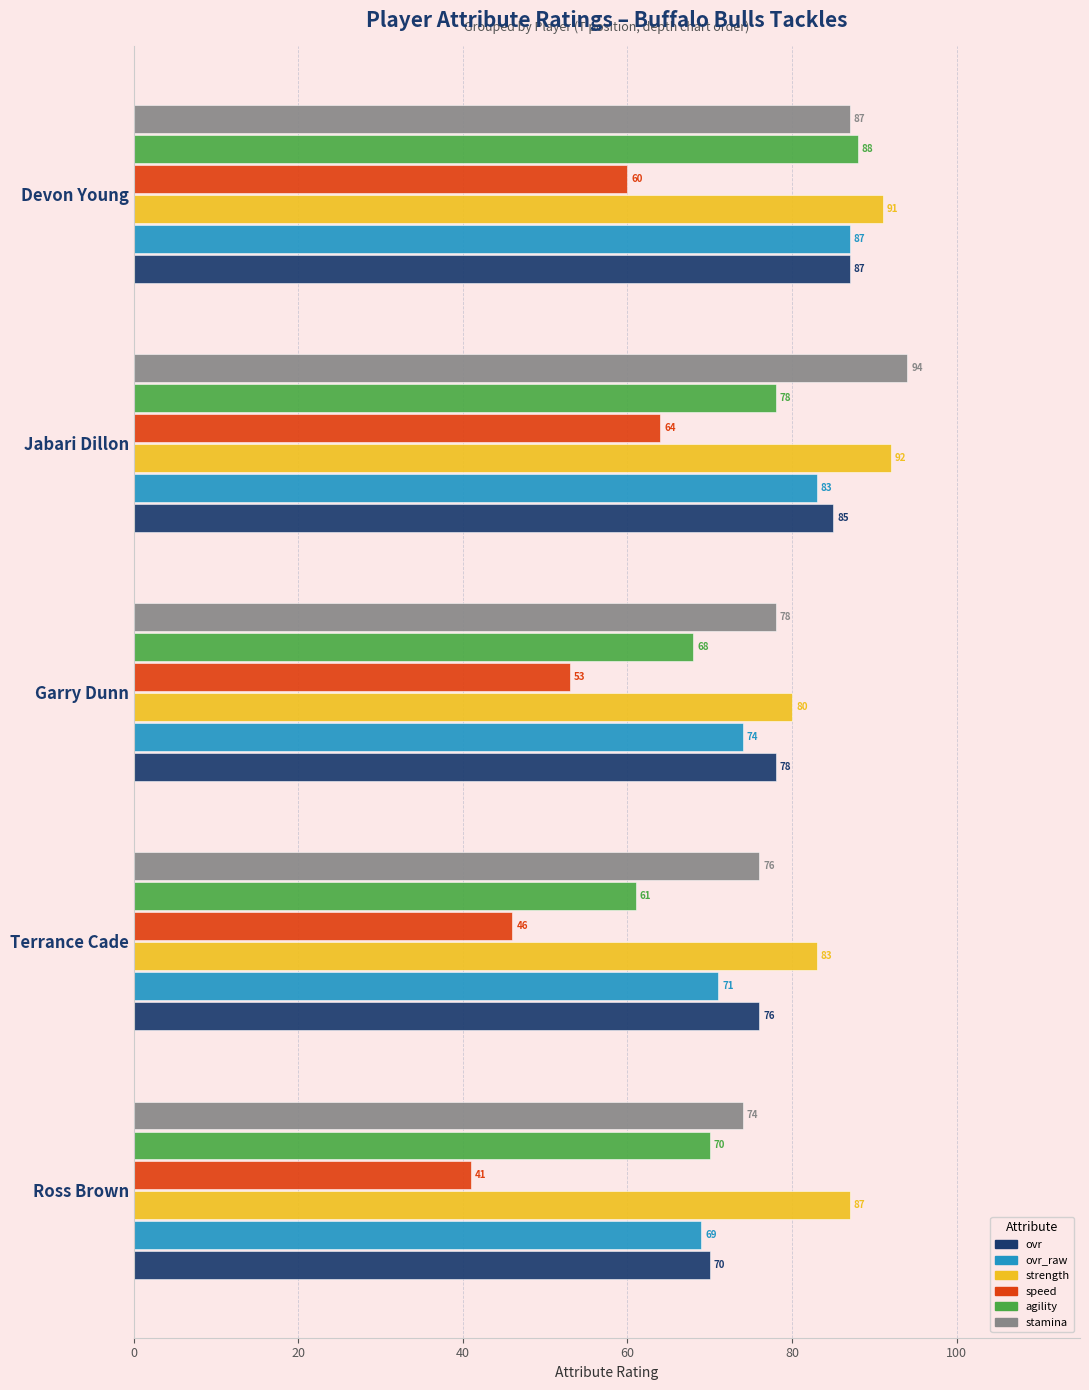

What is the average value of the agility series?

73